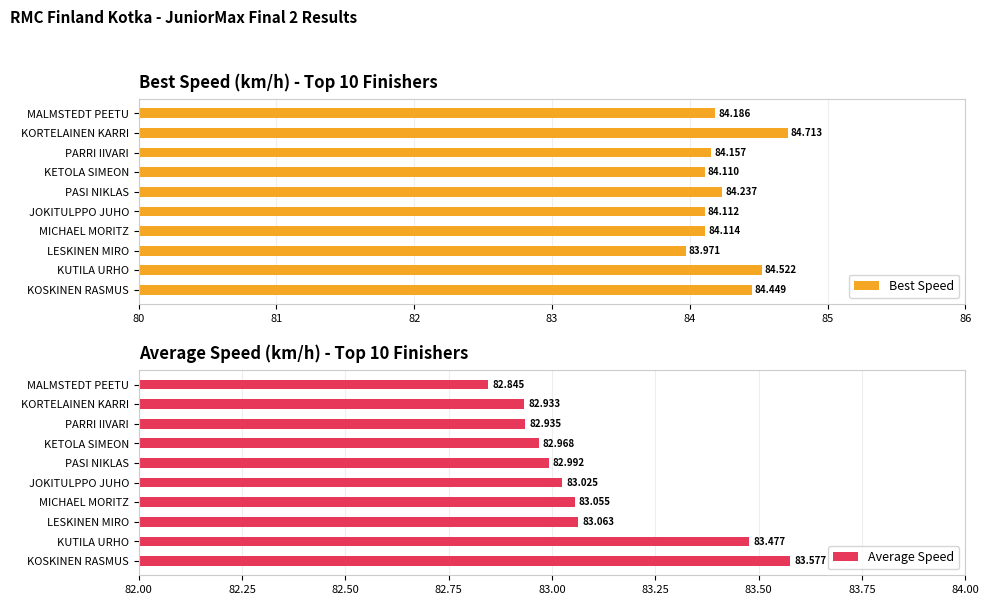

What is the difference between the maximum and minimum values in the Best Speed series?

0.7